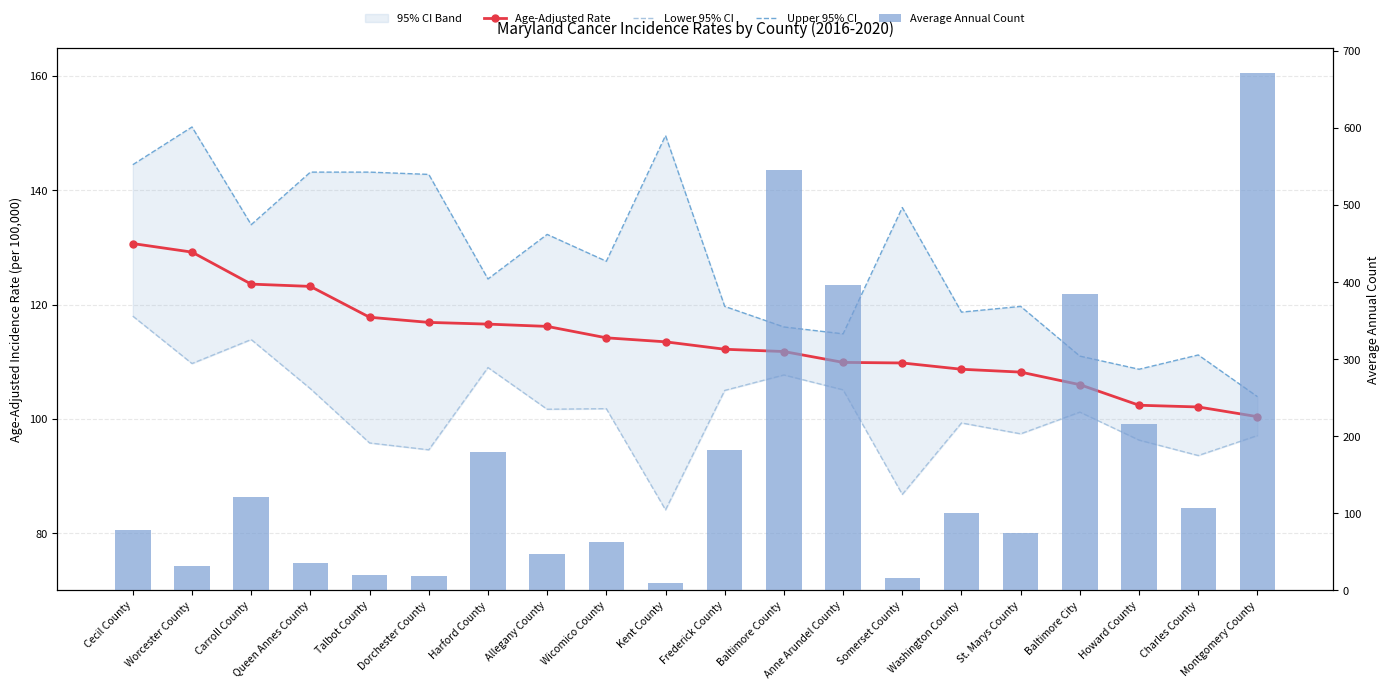

The value of Lower 95% CI at Howard County is 96.3. True or false?

True